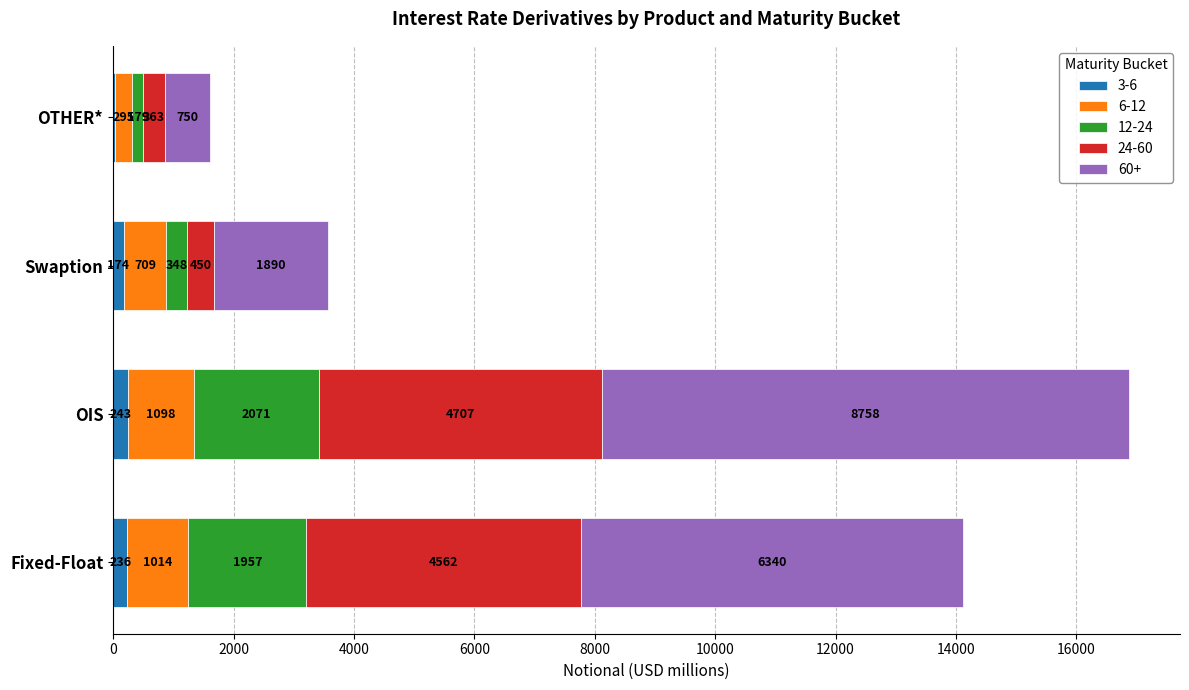

At which category is the sum across all series the highest?

OIS